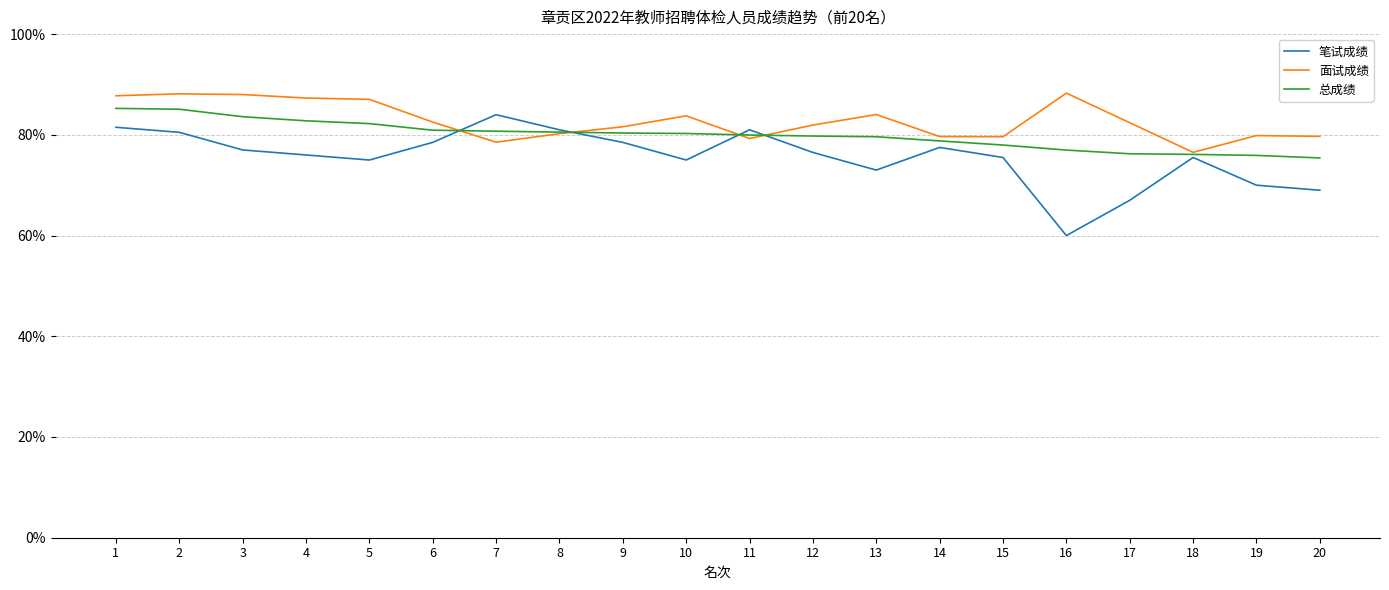

Count the number of categories in the chart.

20